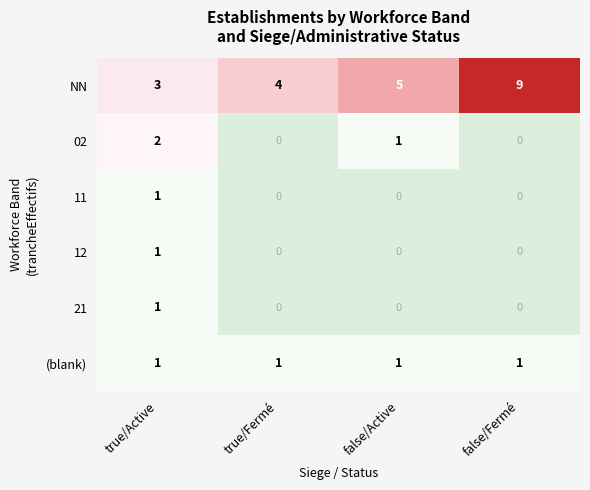

What is the minimum value shown in the chart?

0